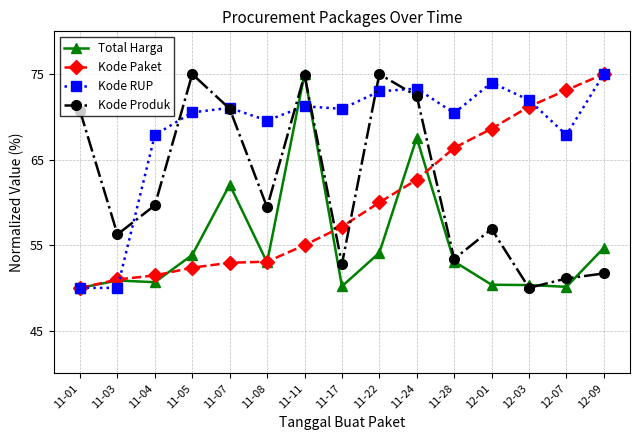

In Total Harga, how many points are lower than both neighbors (excluding endpoints)?

4